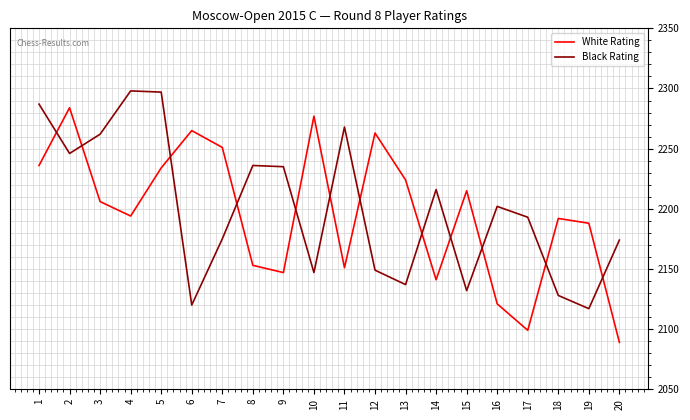

Rank the series at 1 from highest to lowest value.

Black Rating, White Rating